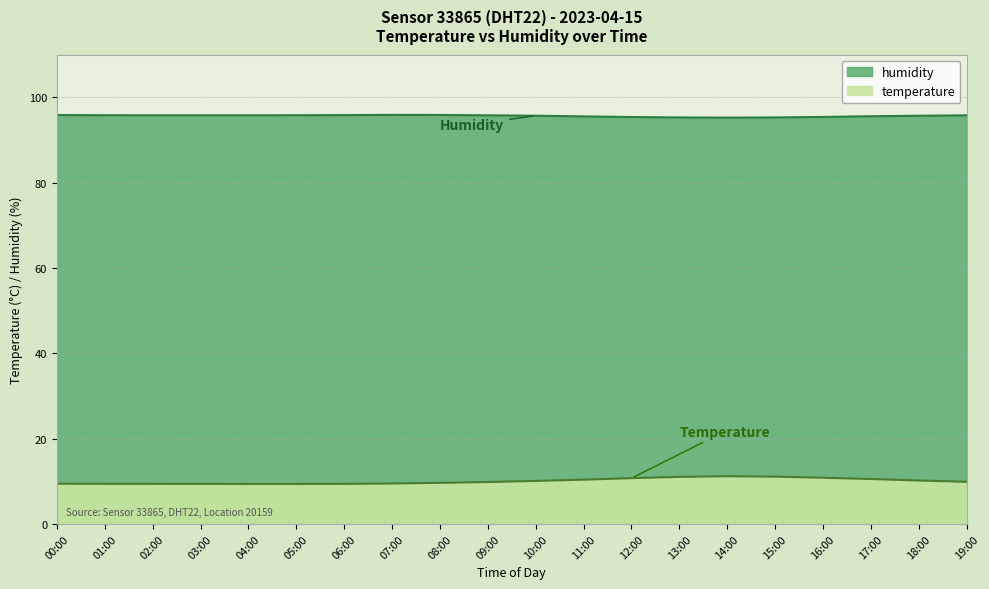

True or false: temperature and humidity intersect in this chart.

False